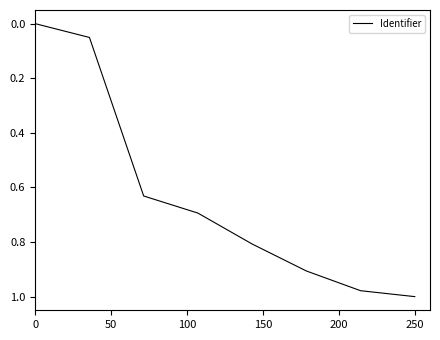

True or false: there are more than 2 points higher than both neighbors.

False